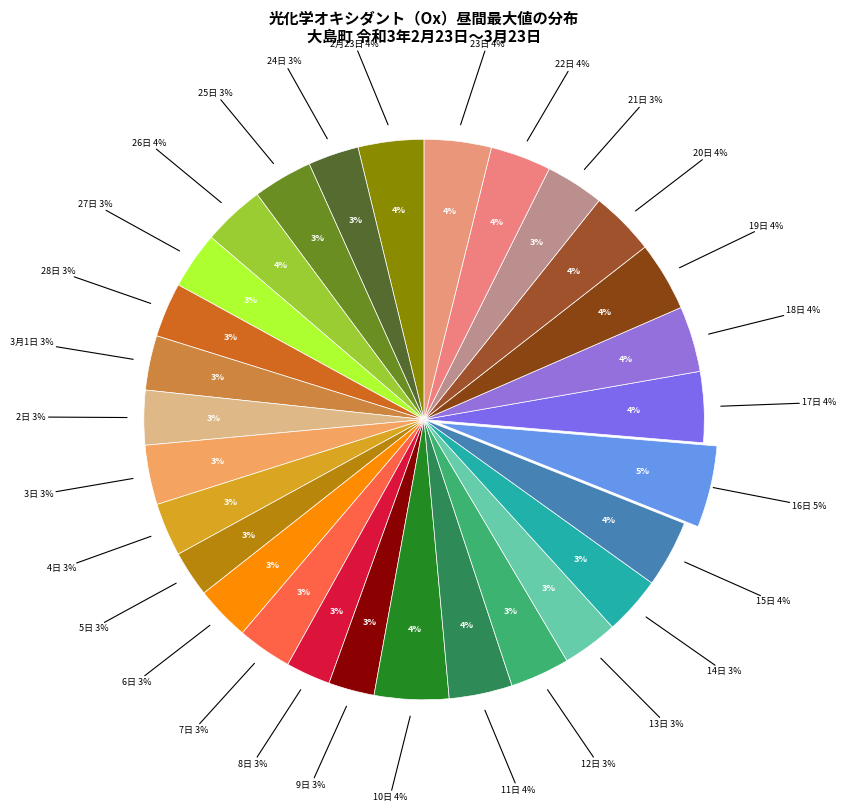

What is the largest slice in the pie chart?

16日